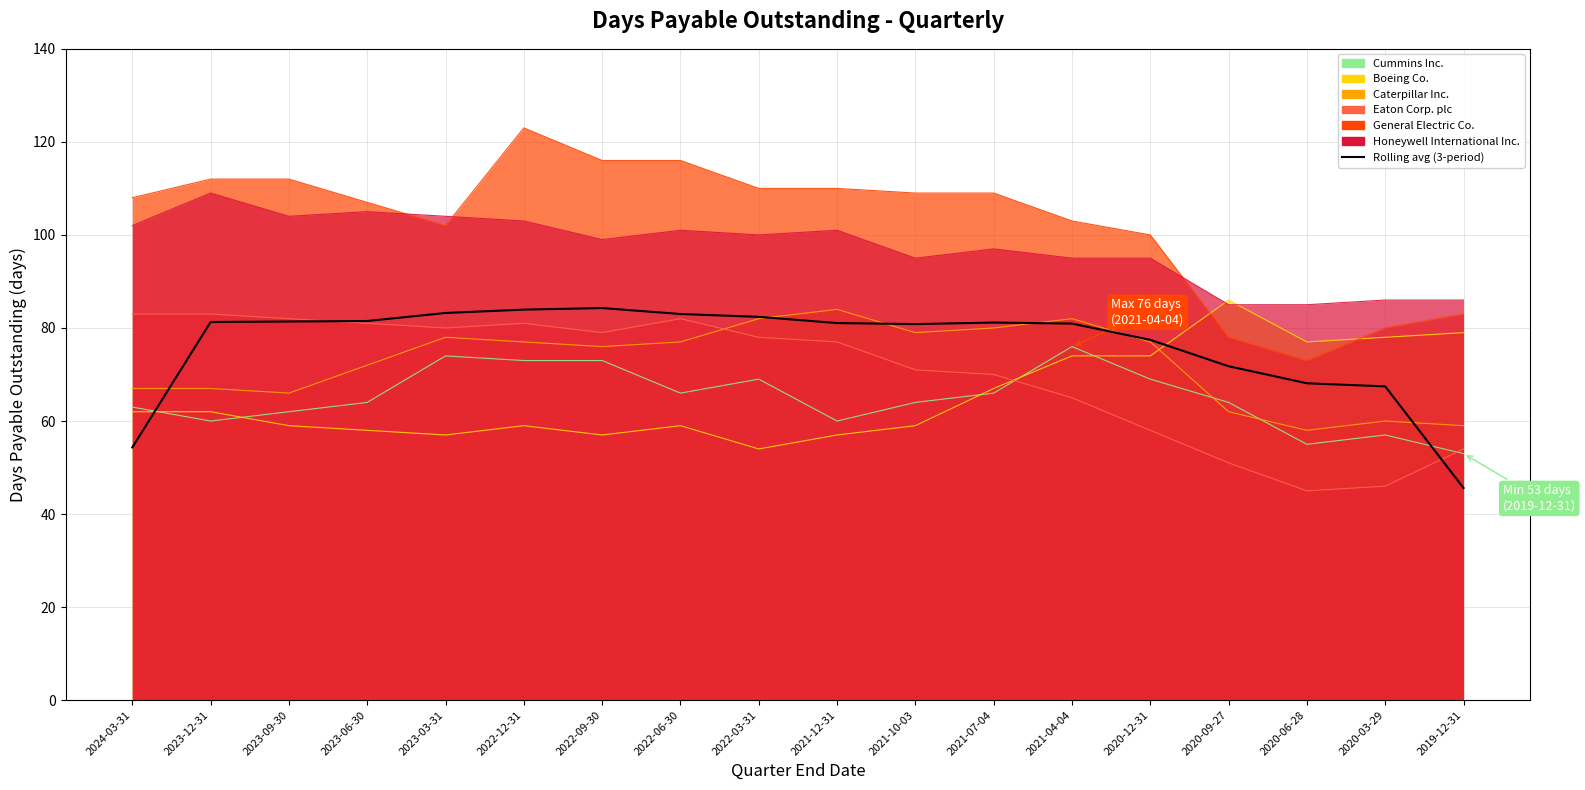

How many lines are shown in the chart?

1